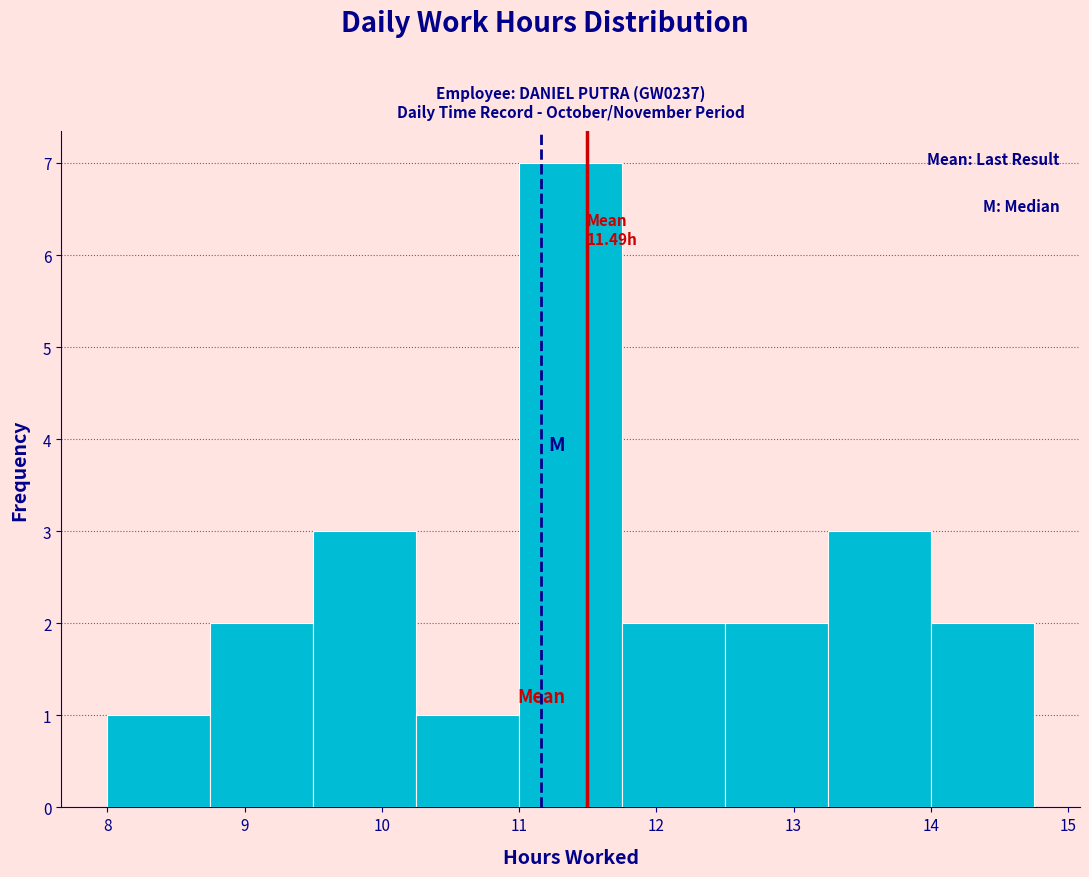

Which range on the x-axis has the tallest bar?

11.00 to 11.75